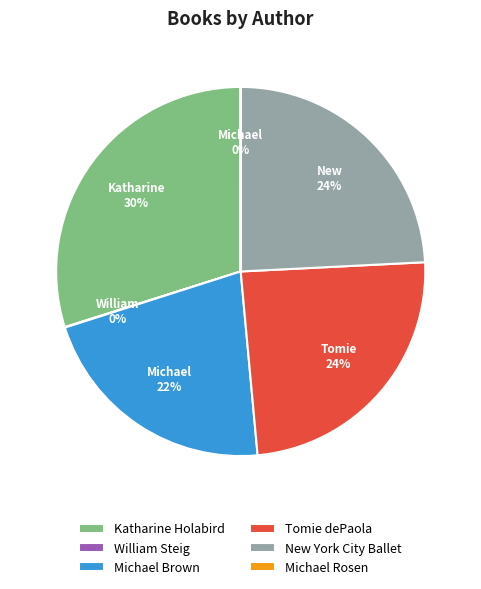

Which slice is the largest?

Katharine Holabird